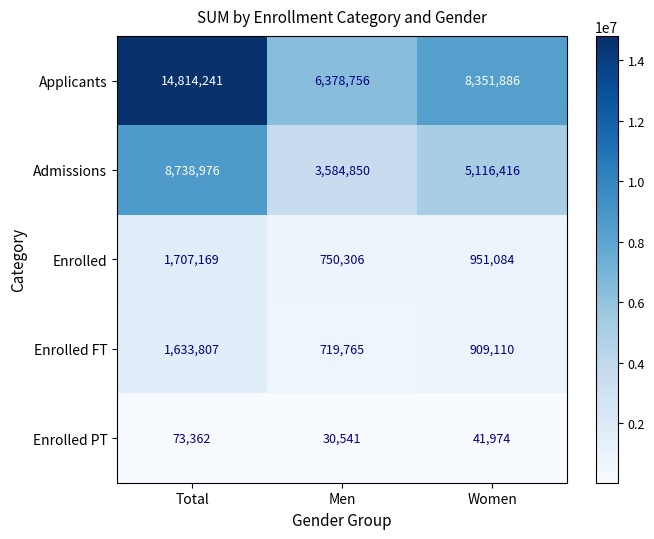

Which series changed the most between Total and Women?

Applicants